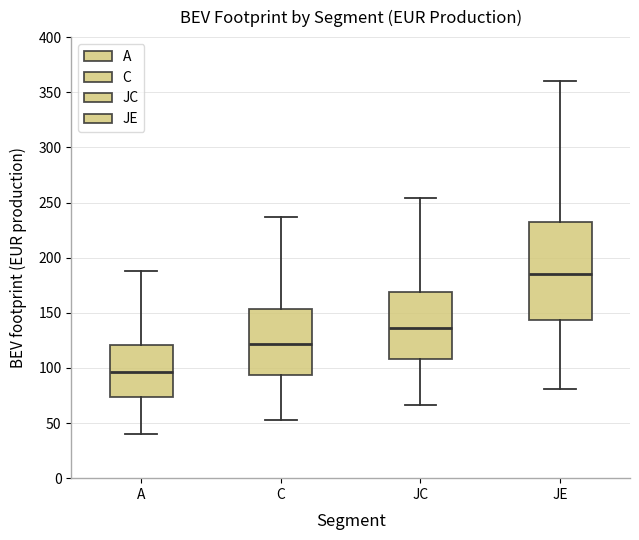

Reading left to right, read every box against the y-axis: the position of its median line, the range the box covers, and the ends of its whiskers. The values are not printed on the chart, so give them approximately, as read against the axis.

A: median 95, box 75 to 120, whiskers 40 to 190
C: median 120, box 95 to 155, whiskers 55 to 235
JC: median 135, box 110 to 170, whiskers 65 to 255
JE: median 185, box 145 to 235, whiskers 80 to 360